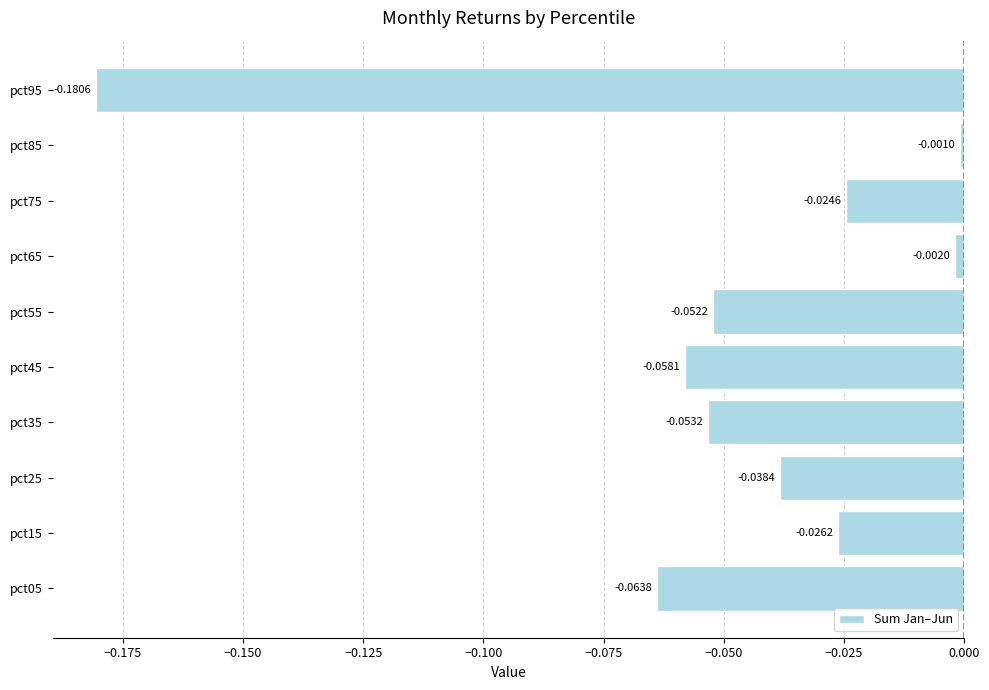

Rank the categories by value from highest to lowest.

pct85, pct65, pct75, pct15, pct25, pct55, pct35, pct45, pct05, pct95